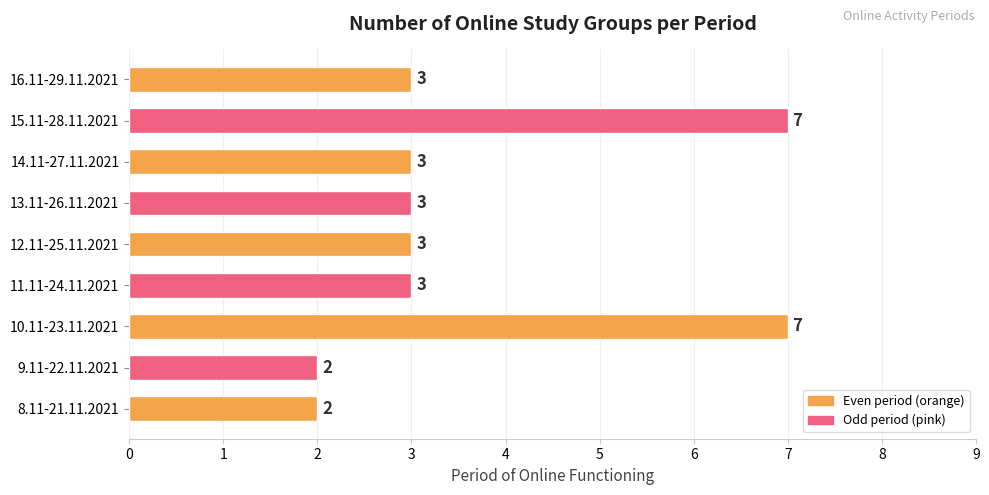

What is the sum of all values?

33